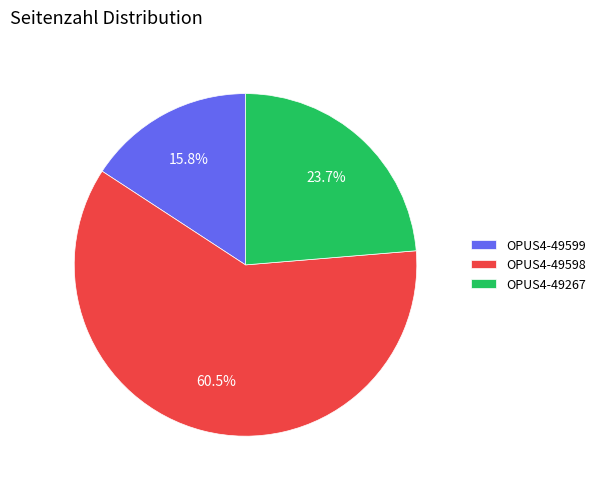

Which has a higher value, OPUS4-49598 or OPUS4-49599?

OPUS4-49598